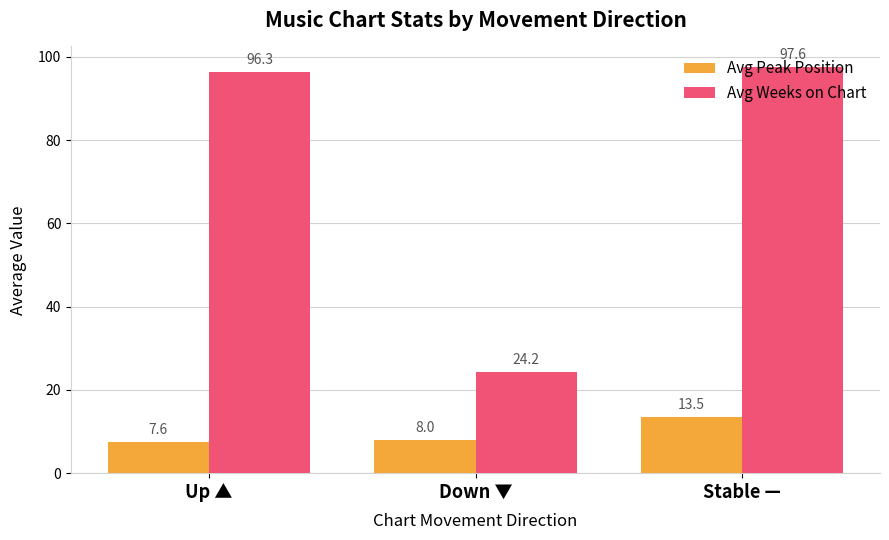

What value does the Avg Peak Position series have at Down ▼?

8.0